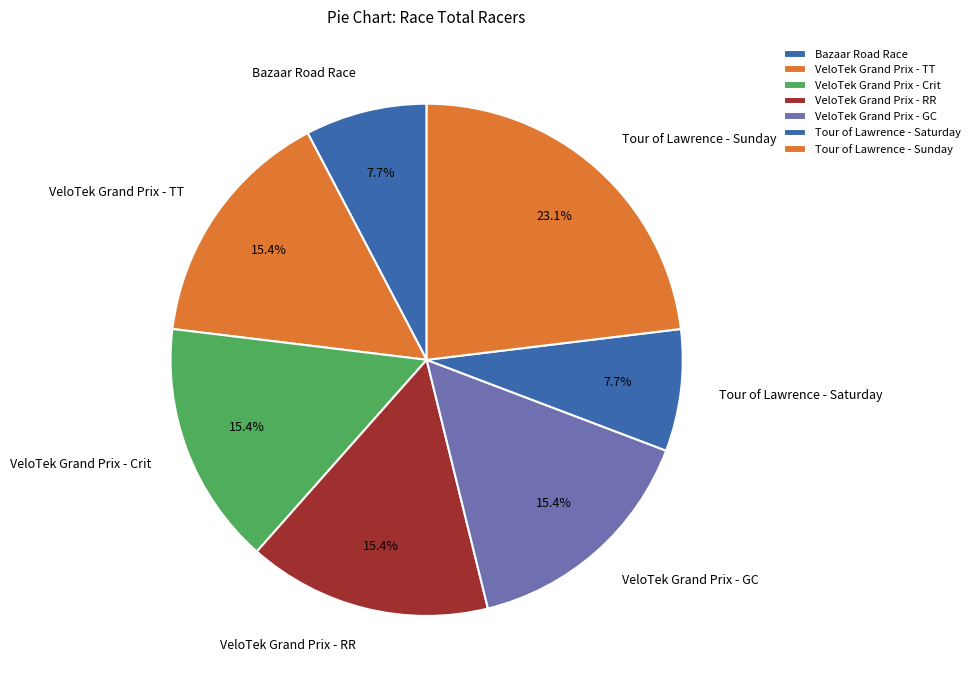

Which category has the biggest portion of the pie?

Tour of Lawrence - Sunday